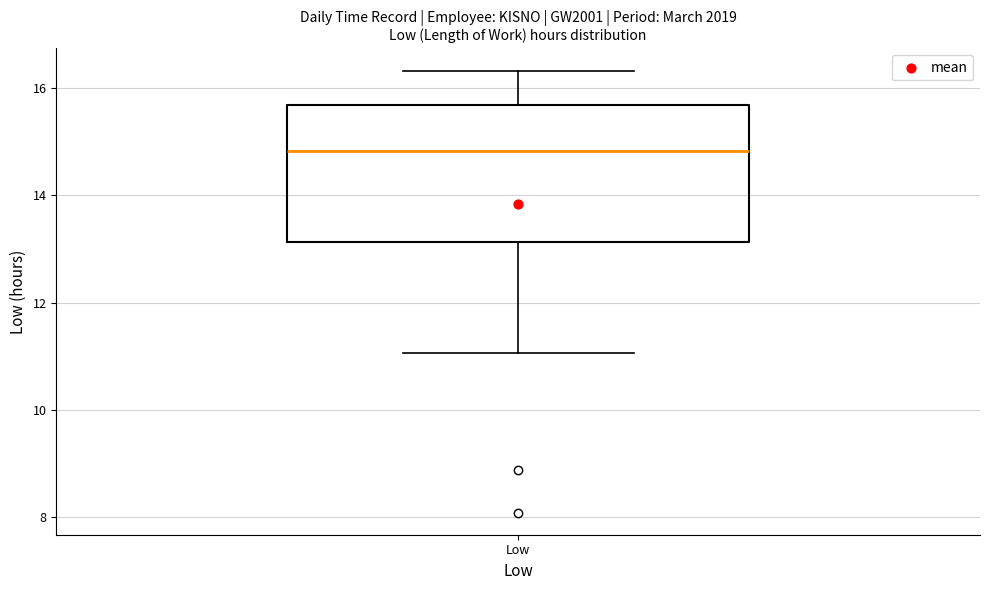

Transcribe this box plot: give where the median line is, the range the box spans, and where the two whiskers end, as read against the y-axis. The values are not printed on the chart, so give them approximately, as read against the axis.

median 14.8, box 13.2 to 15.6, whiskers 11.0 to 16.4